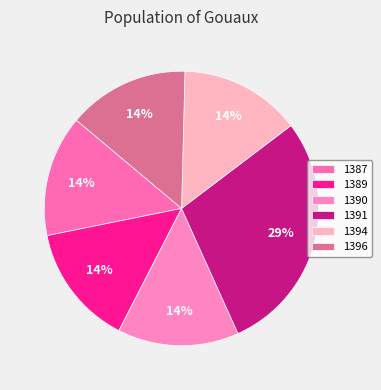

To the nearest percent, what portion does 1396 represent?

14%